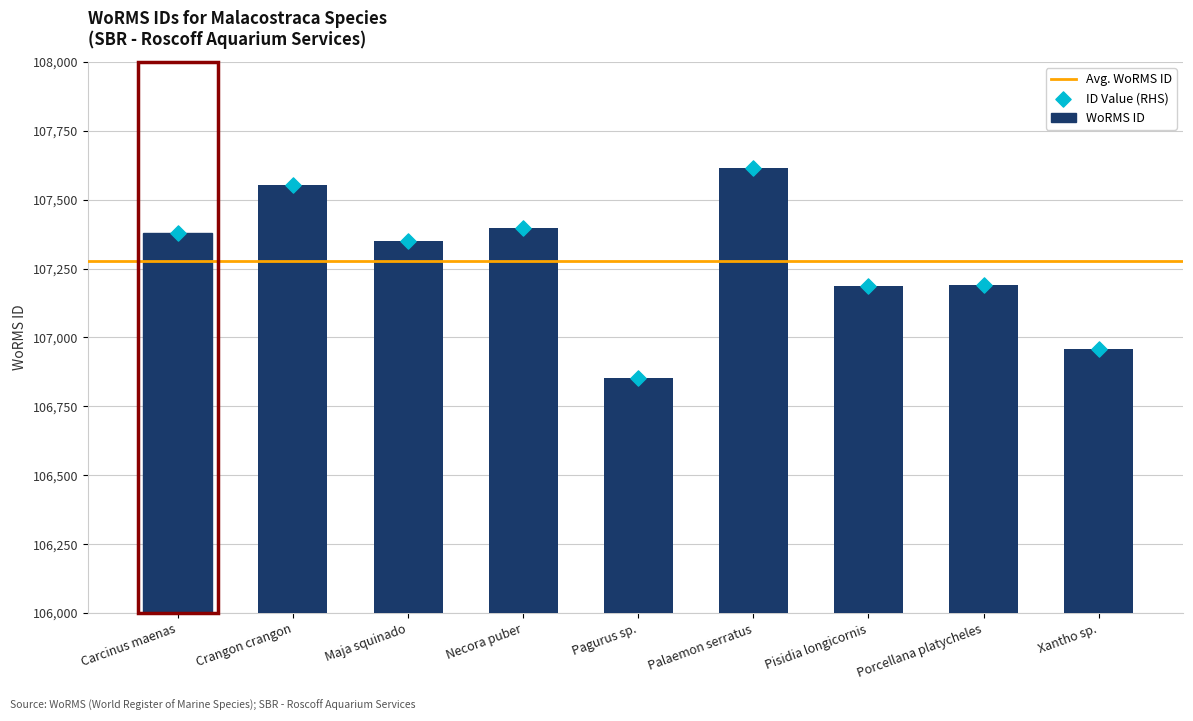

Which has a higher value, Palaemon serratus or Carcinus maenas?

Palaemon serratus